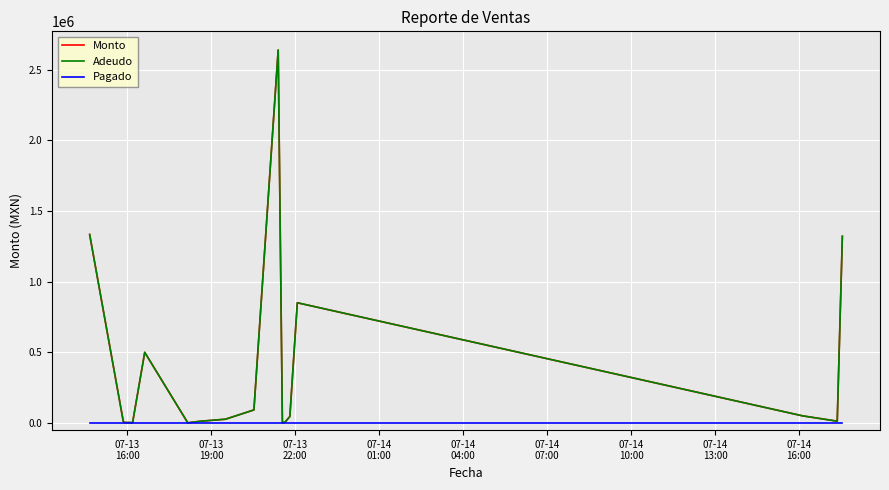

Does the chart display data point markers on the line(s)?

No